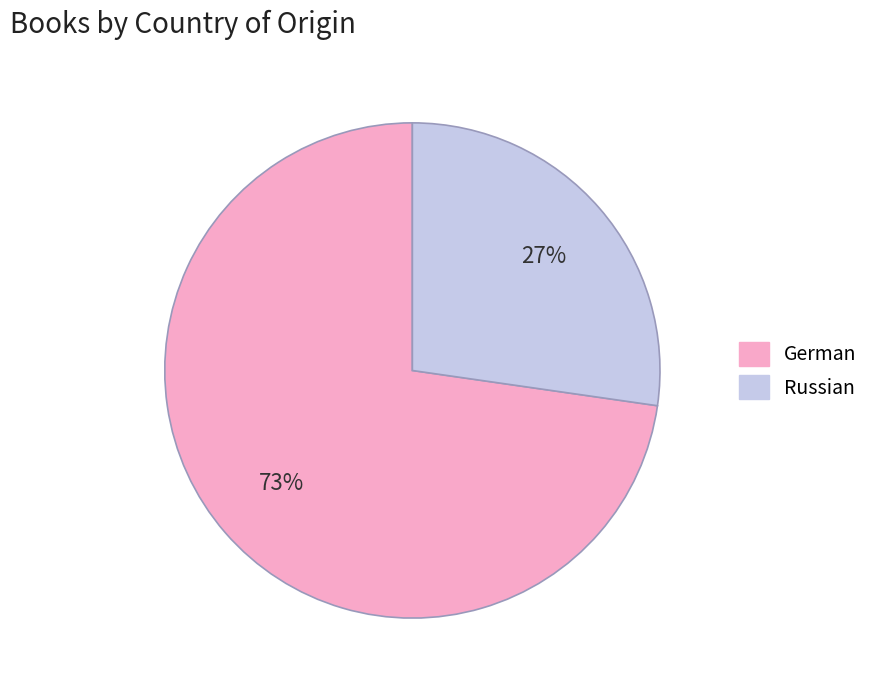

What is the smallest slice in the pie chart?

Russian